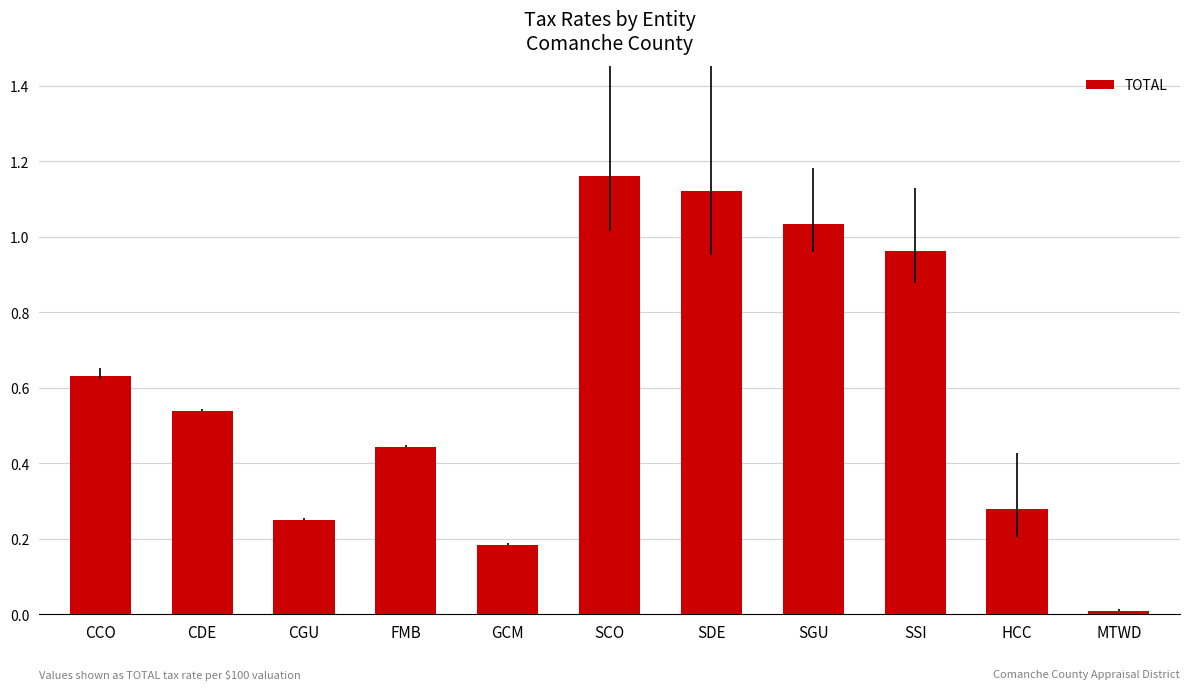

What is the label of the 7th bar from the left?

SDE